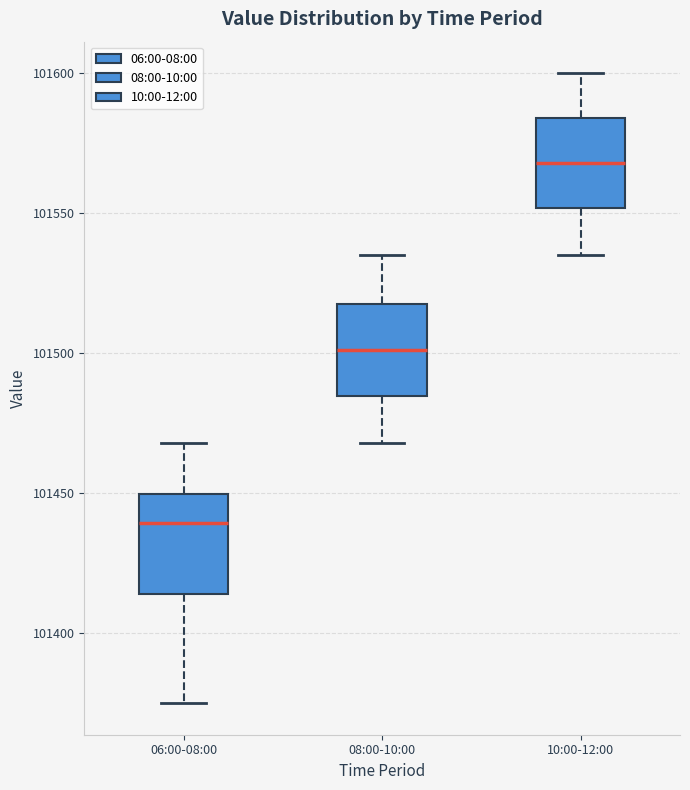

Reading left to right, read every box against the y-axis: the position of its median line, the range the box covers, and the ends of its whiskers. The values are not printed on the chart, so give them approximately, as read against the axis.

06:00-08:00: median 101440, box 101415 to 101450, whiskers 101375 to 101470
08:00-10:00: median 101500, box 101485 to 101520, whiskers 101470 to 101535
10:00-12:00: median 101570, box 101550 to 101585, whiskers 101535 to 101600